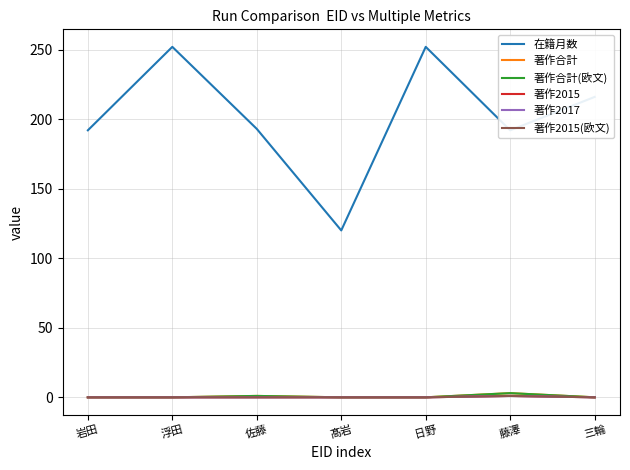

Which category has the lowest value across all series?

岩田